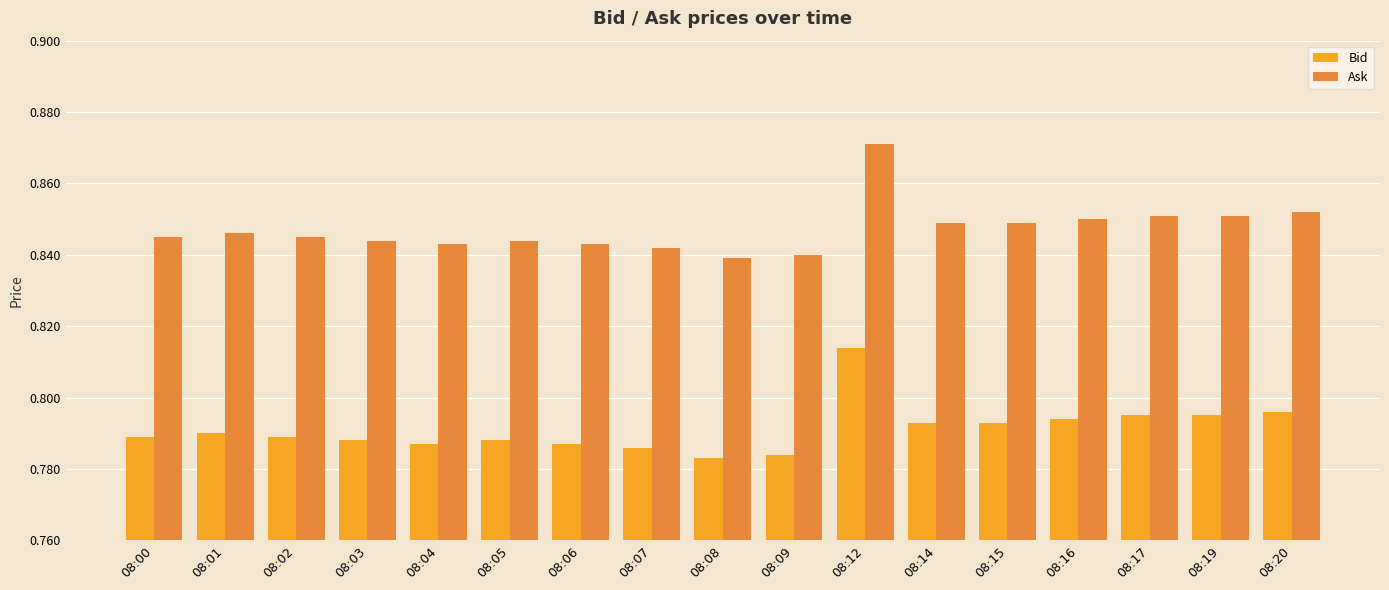

How many data points does each series have?

17